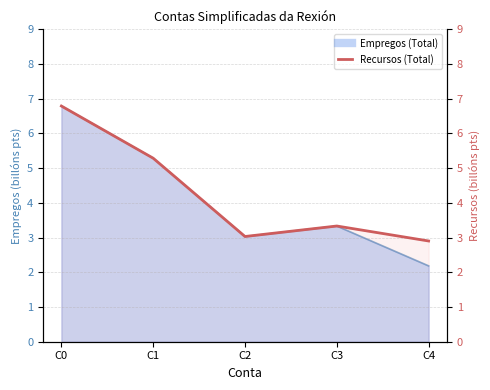

True or false: there are more than 0 points higher than both neighbors.

True